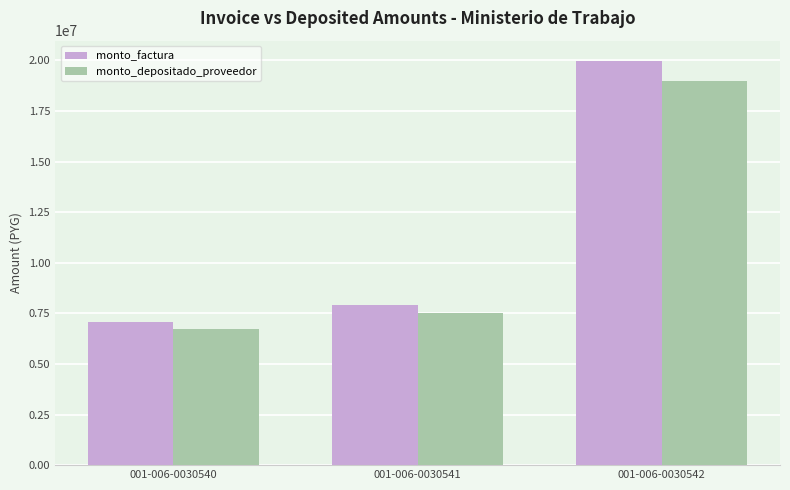

Count the number of data series in this chart.

2